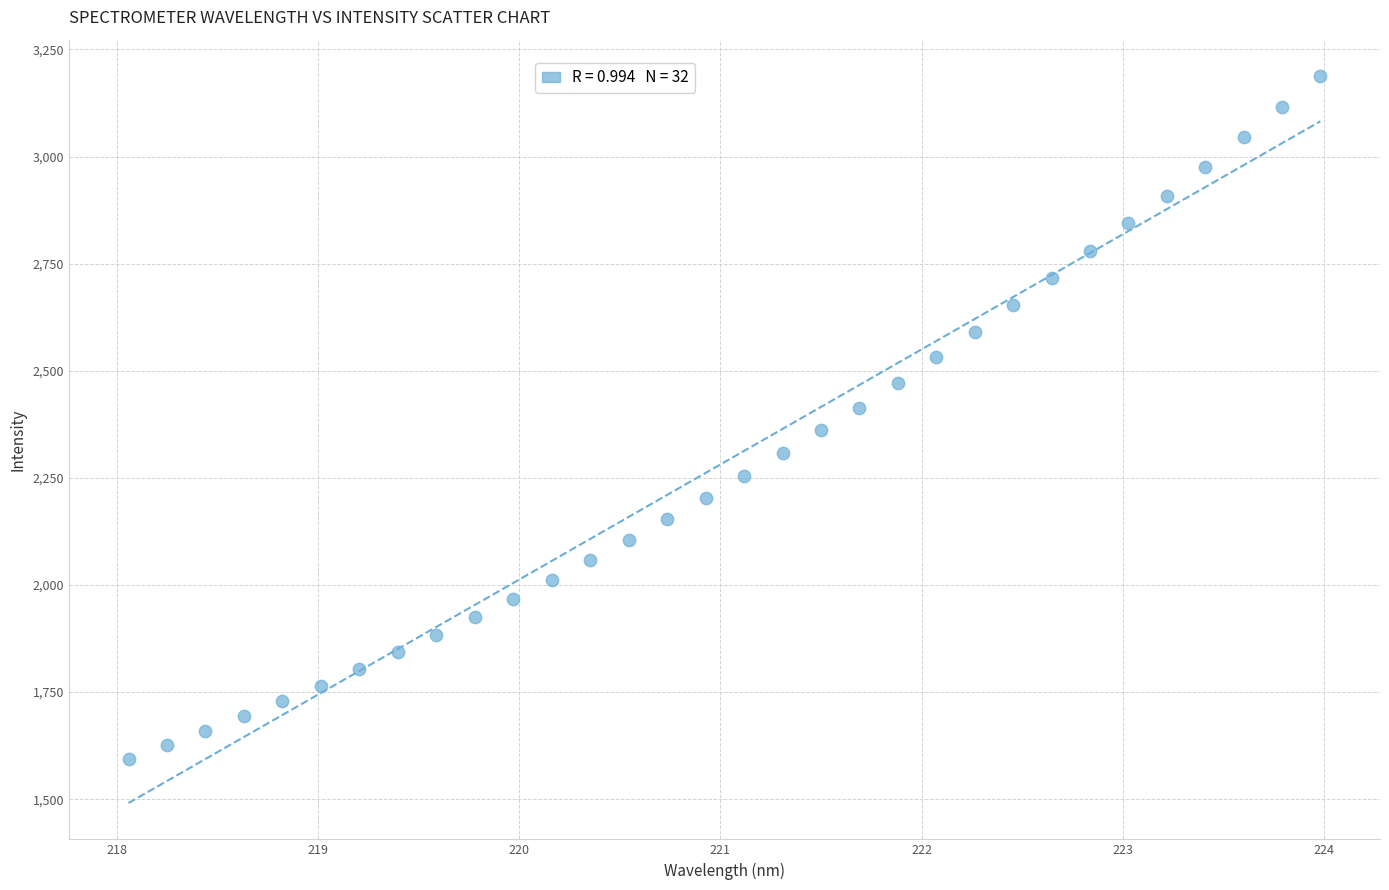

What is the range of Y values (max minus min)?

1593.6